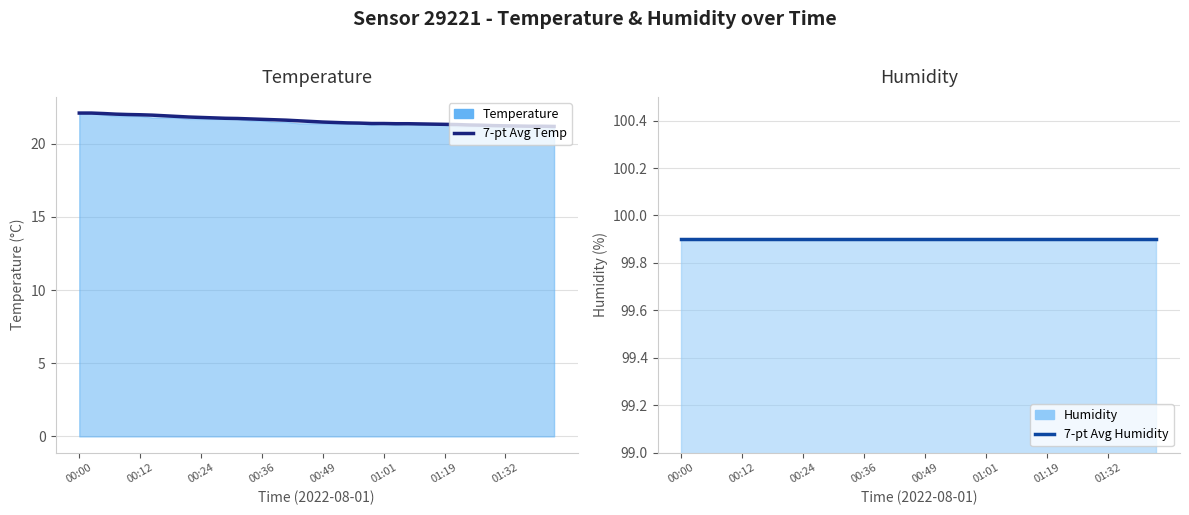

What is the highest value of the 7-pt Avg Temp series?

22.1